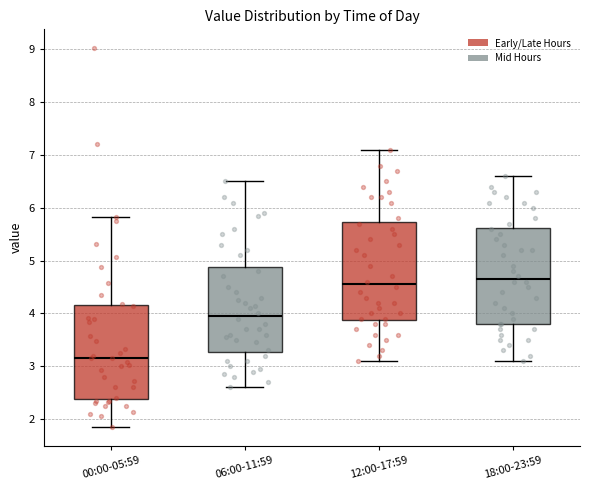

Which box has the lowest median line?

00:00-05:59